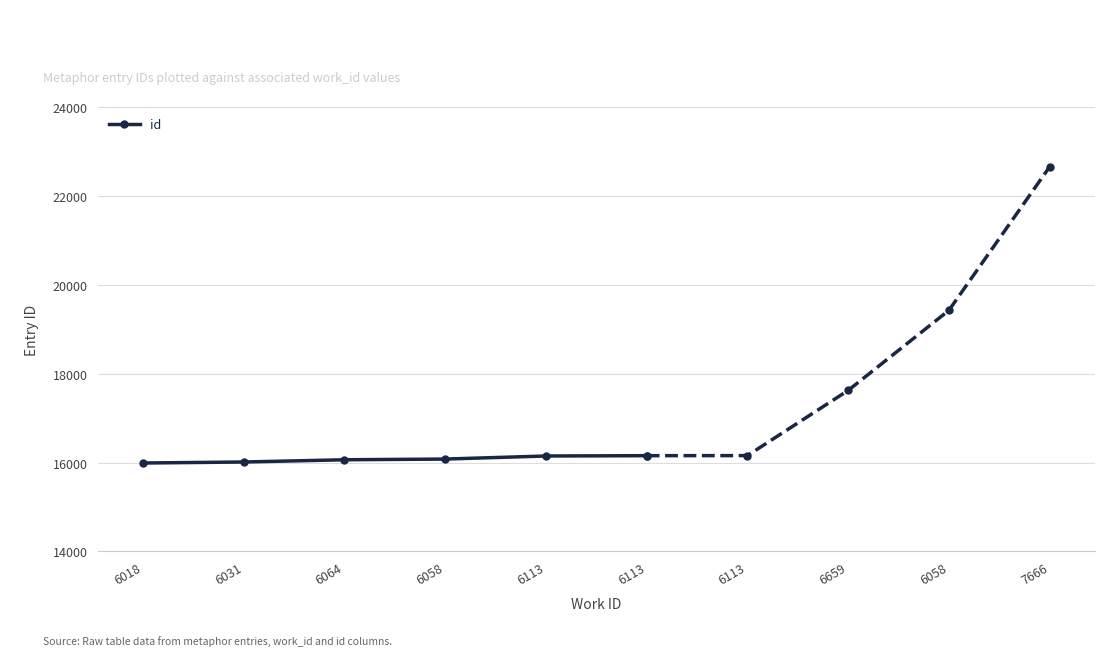

The chart shows a value of 22342 at 6018. True or false?

False